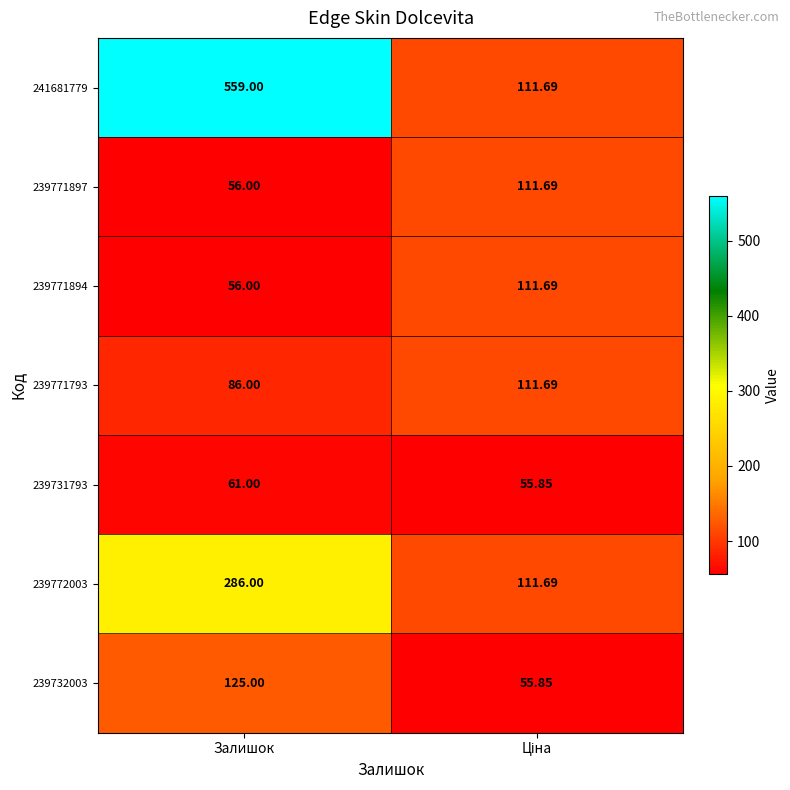

How many data points does each series have?

2